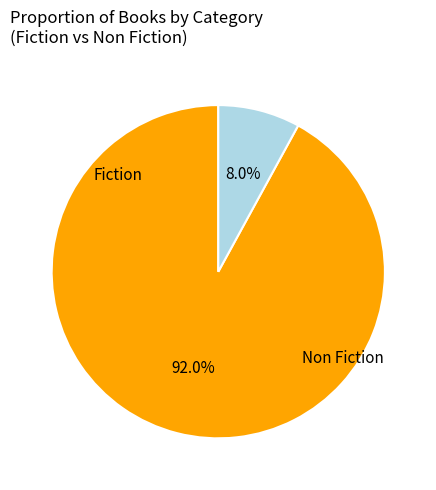

Is there any slice that represents more than half of the pie?

Yes